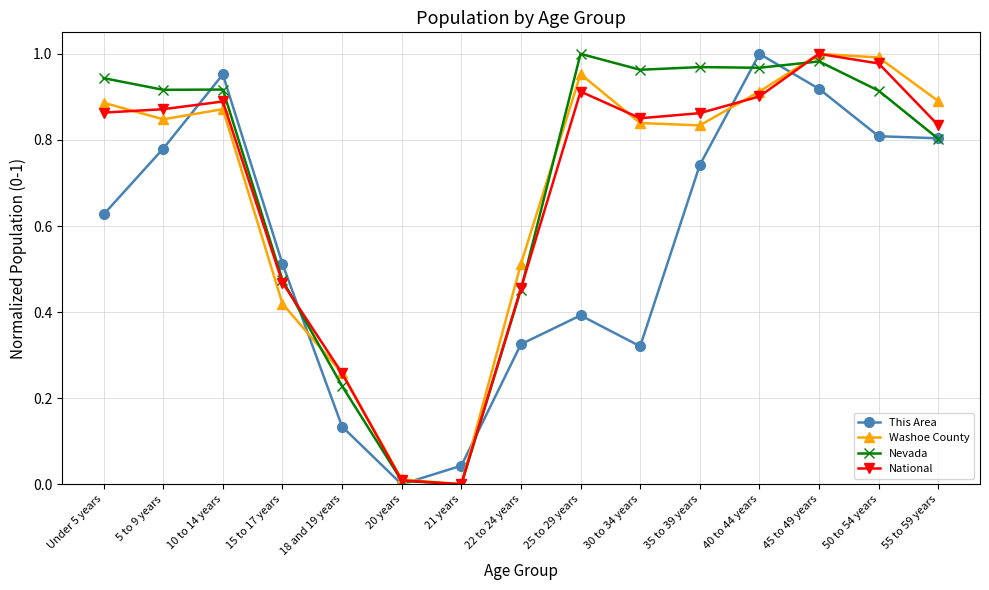

What position from the right is 50 to 54 years?

2